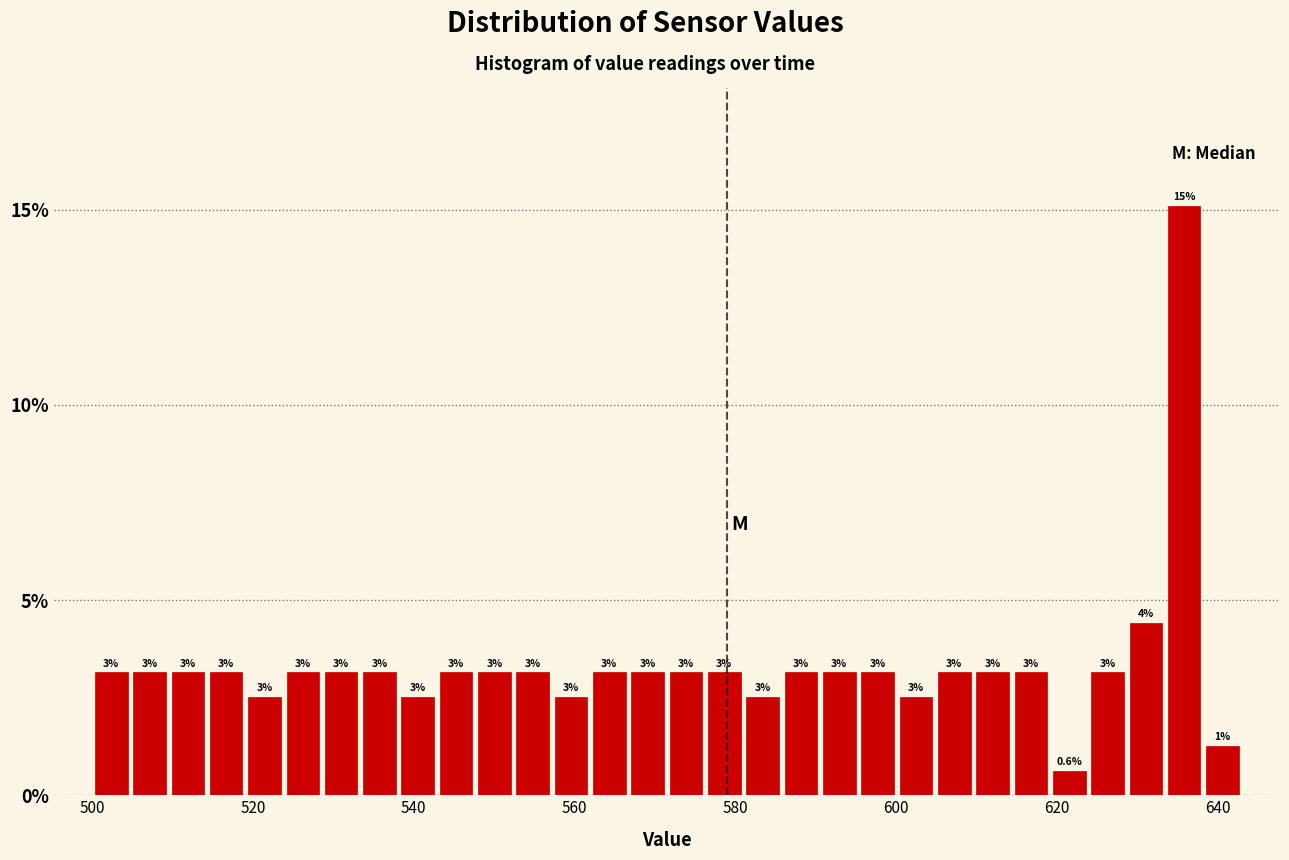

Around what value on the x-axis is the tallest bar? Give the approximate position of its centre, as read against the axis.

636